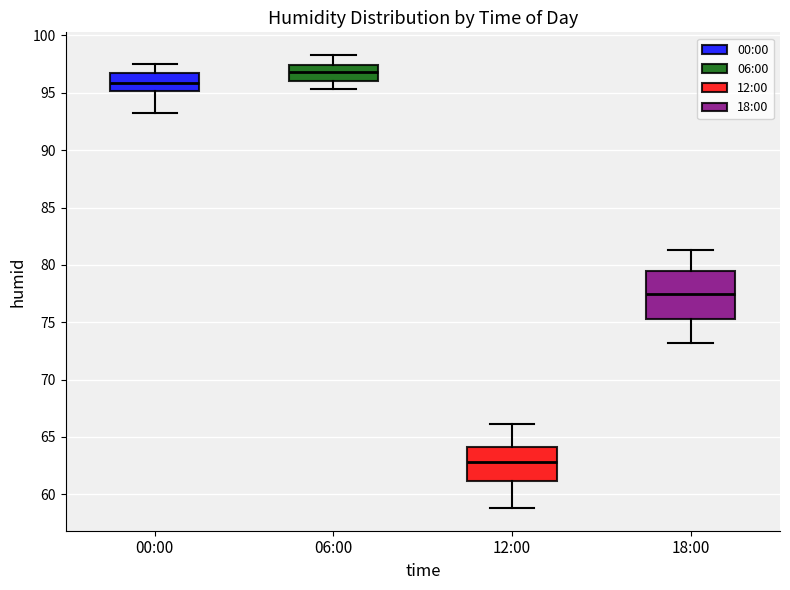

Reading left to right, transcribe this box plot: for each box, give where its median line is, the range the box spans, and where its two whiskers end, as read against the y-axis. The values are not printed on the chart, so give them approximately, as read against the axis.

00:00: median 96.0, box 95.0 to 97.0, whiskers 93.0 to 97.5
06:00: median 97.0, box 96.0 to 97.5, whiskers 95.5 to 98.5
12:00: median 63.0, box 61.0 to 64.0, whiskers 59.0 to 66.0
18:00: median 77.5, box 75.5 to 79.5, whiskers 73.0 to 81.5